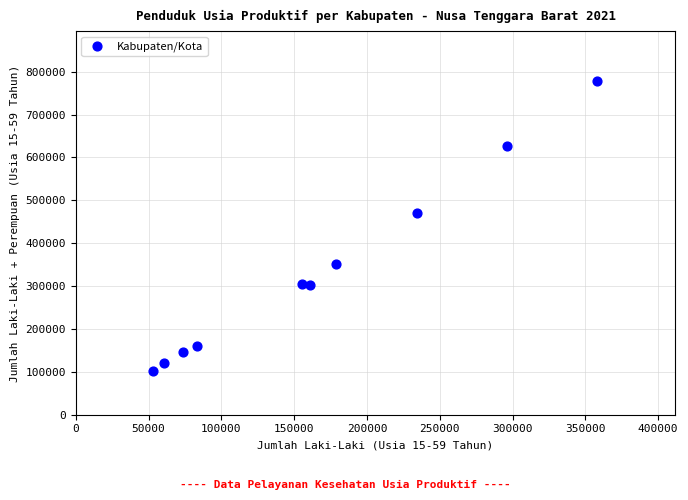

What is the range of X values (max minus min)?

304844